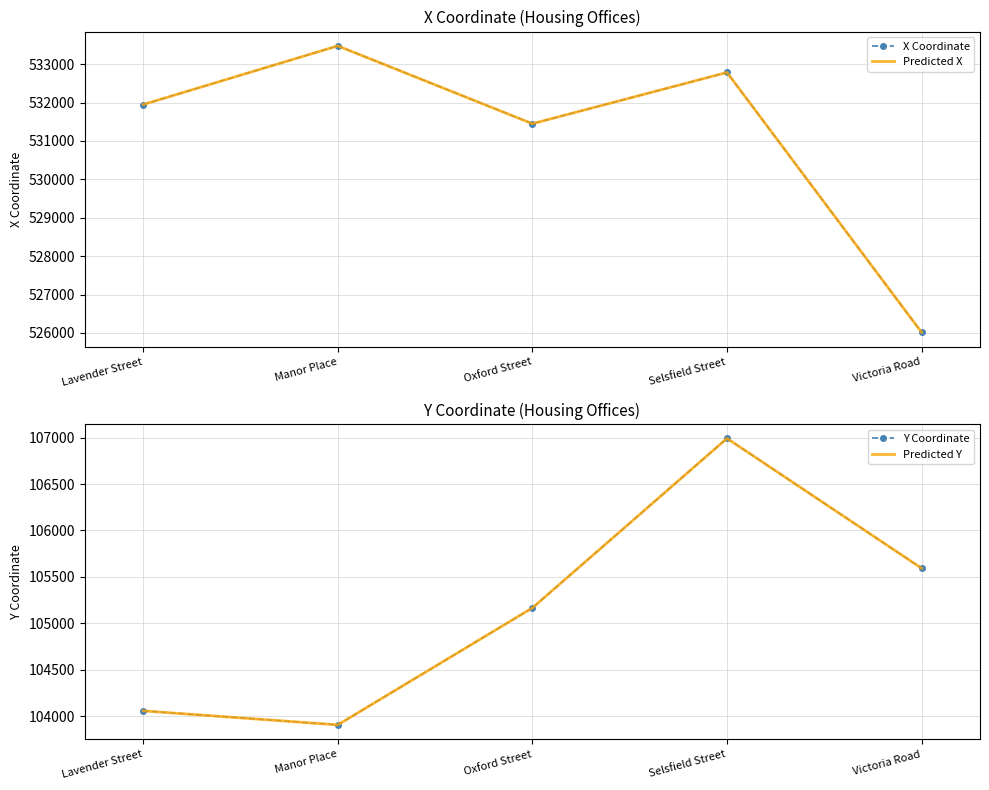

How many interior local valleys does the X Coordinate series have?

1